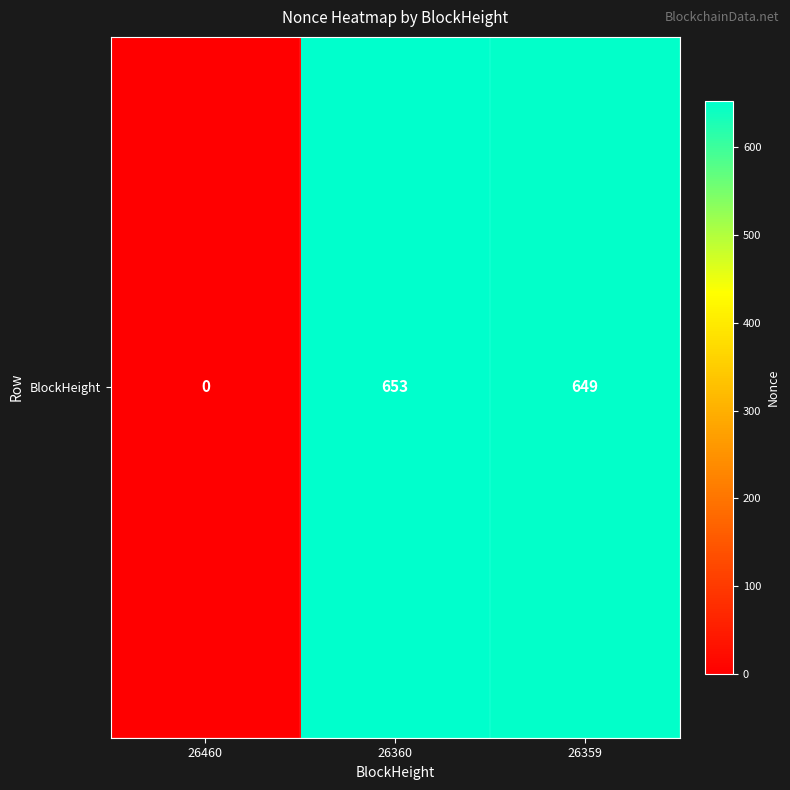

Reading left to right, transcribe all the data shown in this chart.

26460=0	26360=653	26359=649